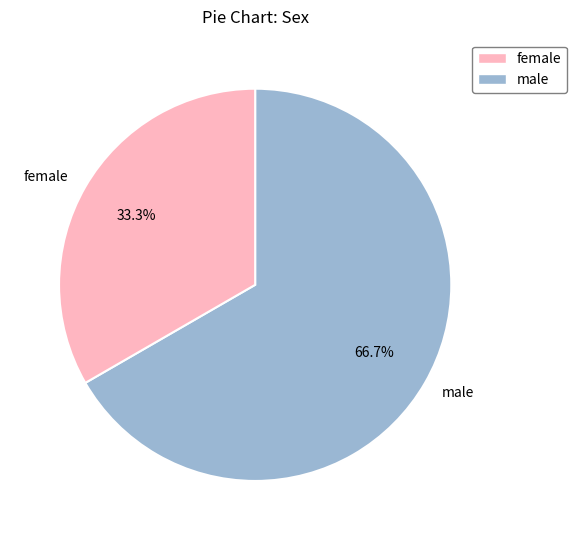

Which slice is the largest?

male